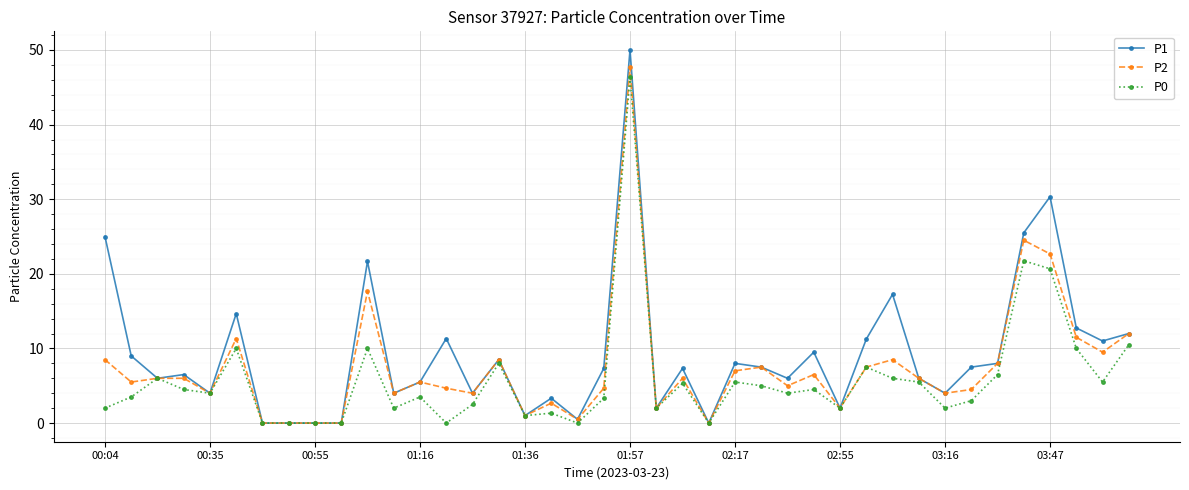

Is this an area chart (filled region under the line)?

No